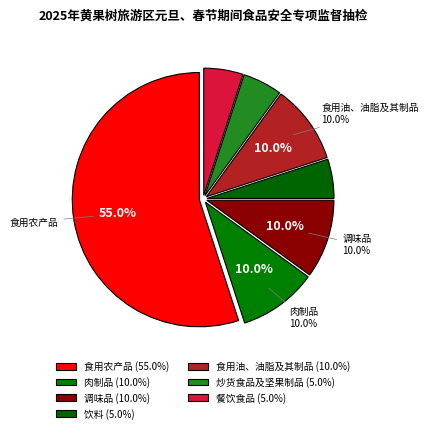

Which has a higher value, 肉制品 or 炒货食品及坚果制品?

肉制品